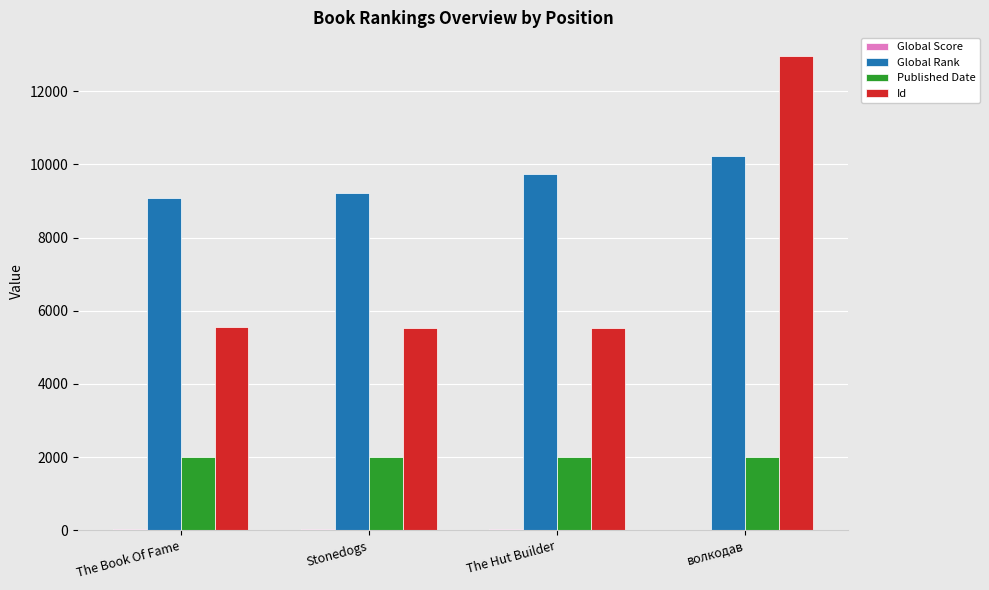

Which series has the largest total across all categories?

Global Rank